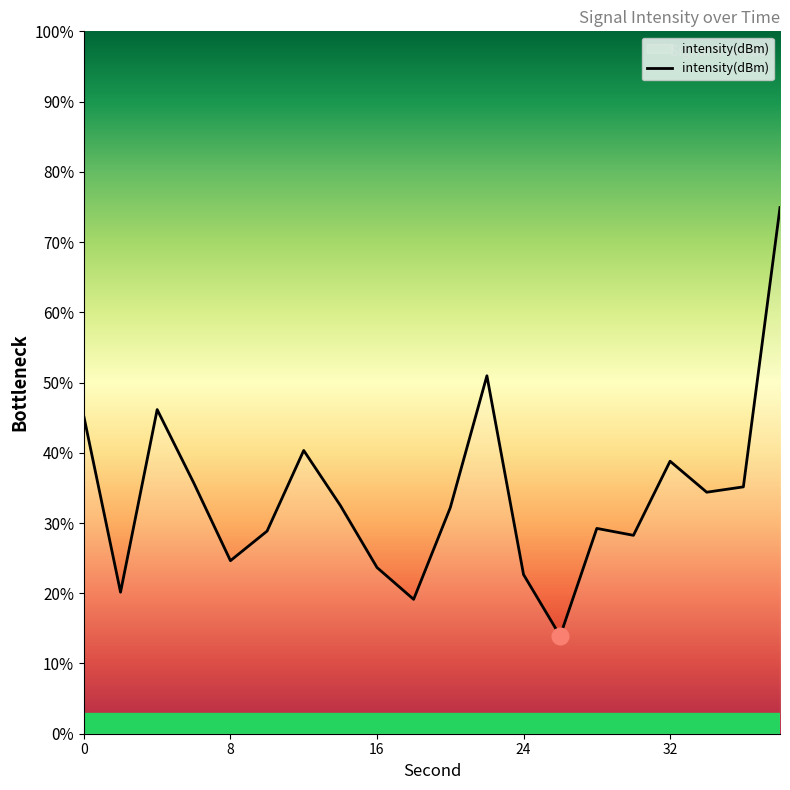

What is the difference between the maximum and minimum values?

61.0